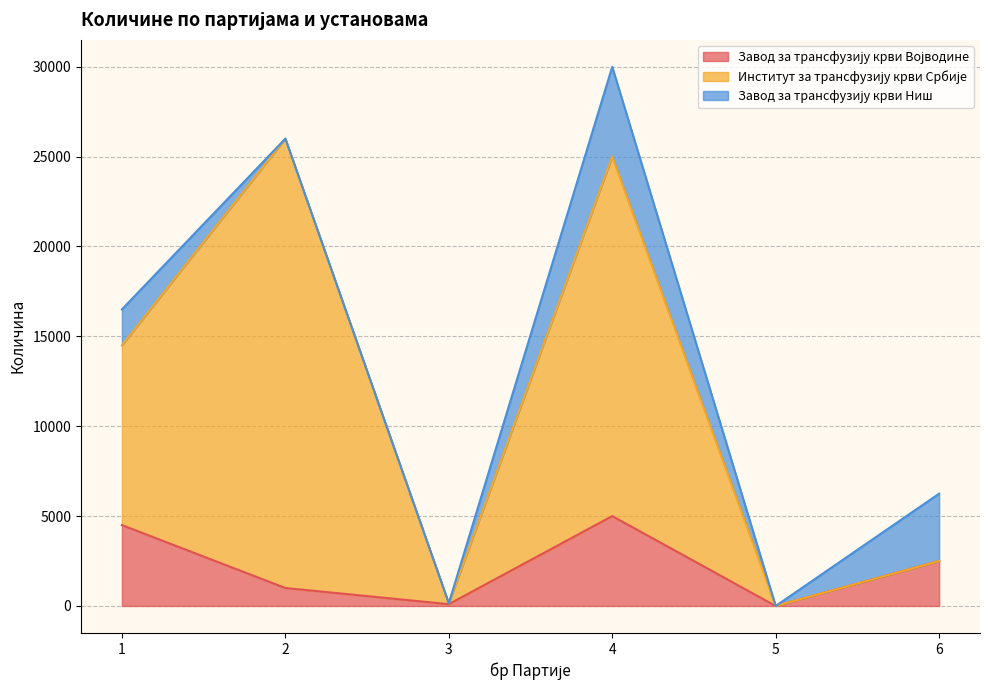

Where does the Завод за трансфузију крви Војводине series first go above 2500?

1